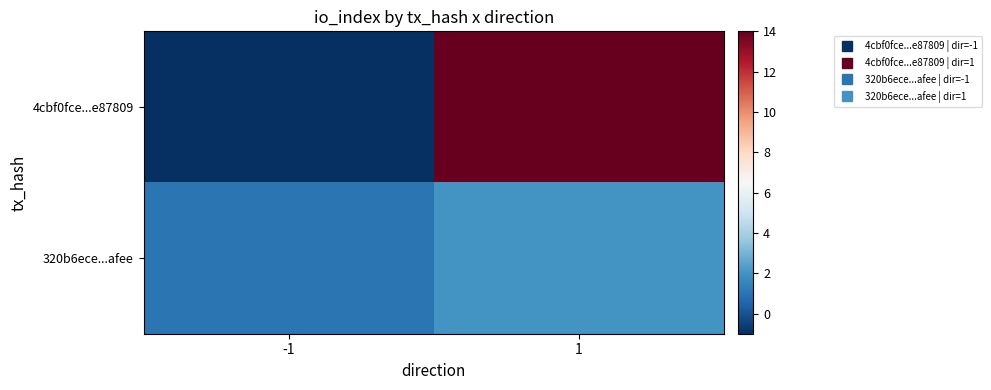

Reading right to left, transcribe all the data shown in this chart.

4cbf0fce...e87809: 1=14	-1=-1
320b6ece...afee: 1=2	-1=1